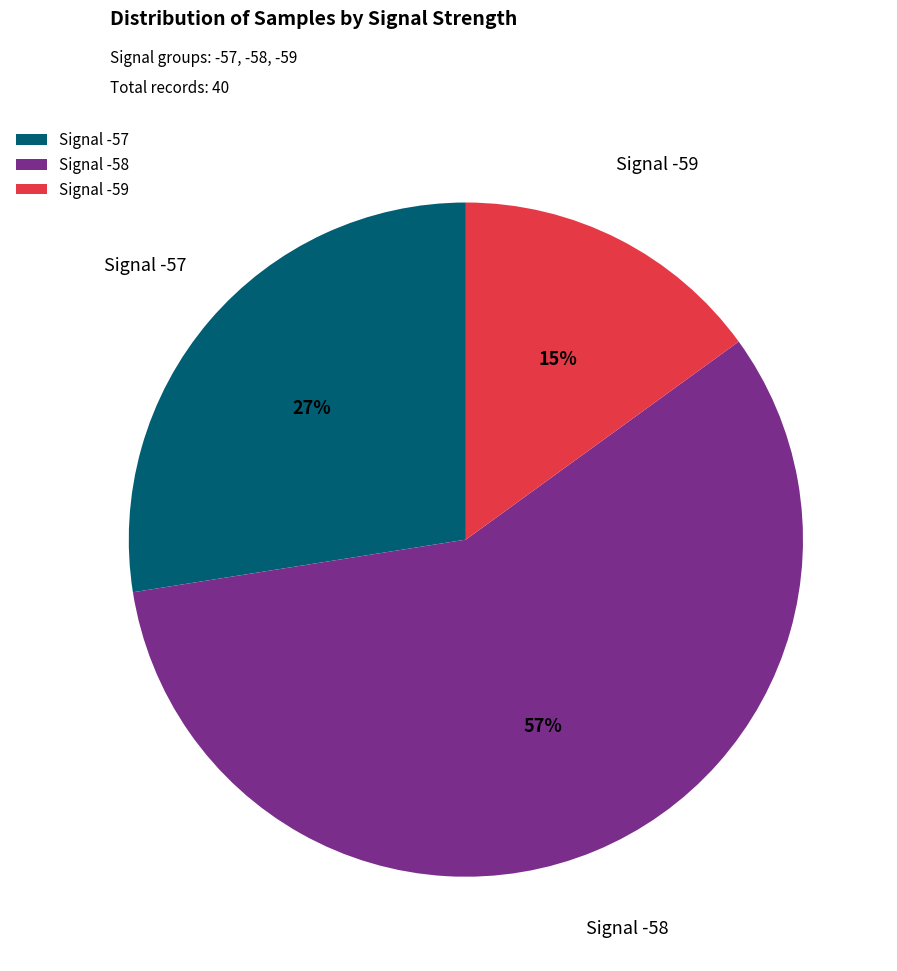

Which category has the biggest portion of the pie?

Signal -58